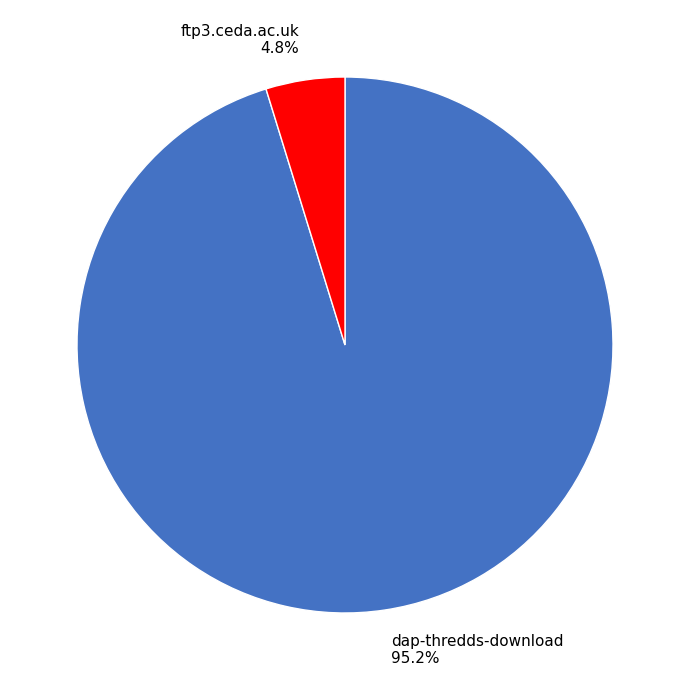

Does any single category account for the majority?

Yes